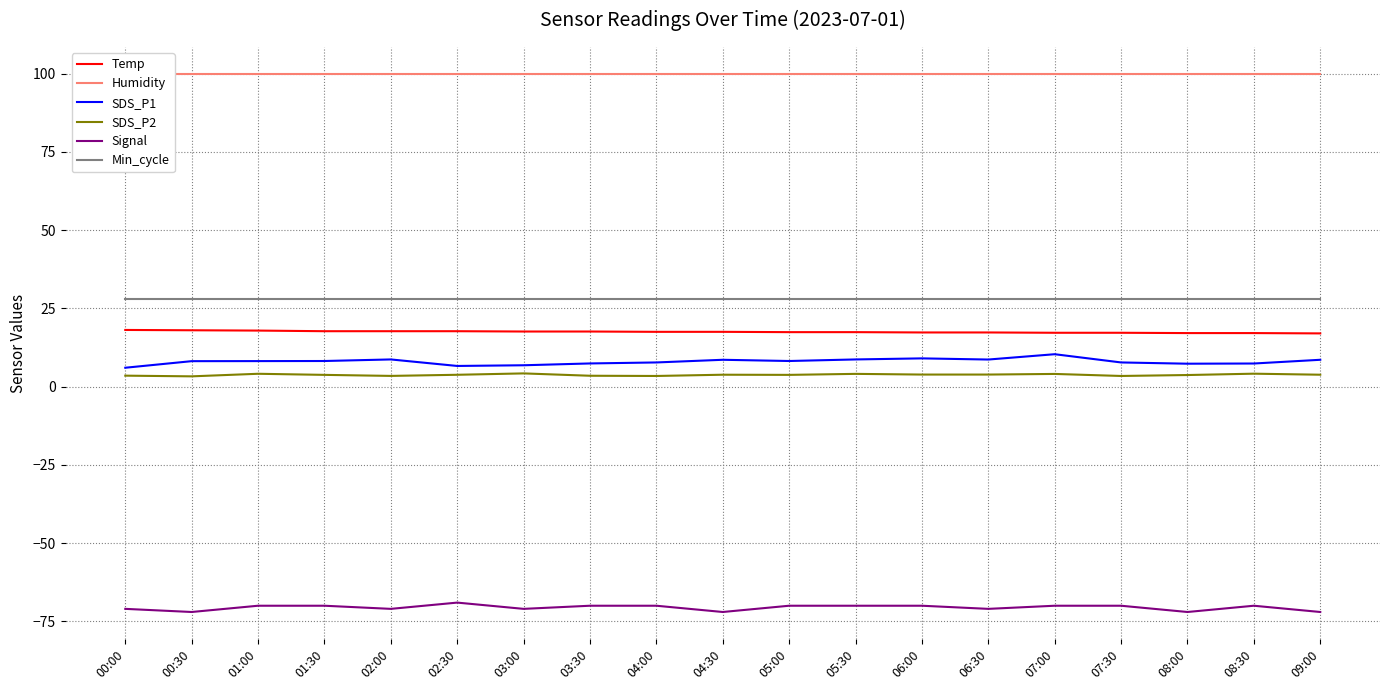

What is the label of the 11th point from the left?

05:00